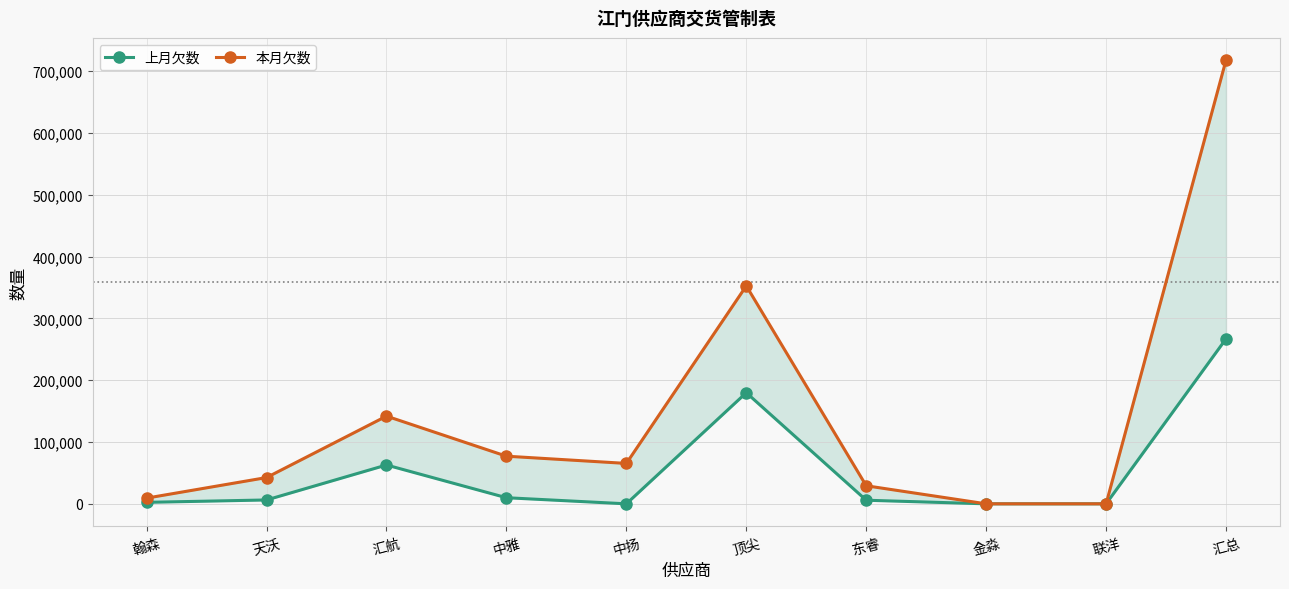

How many values in the 上月欠数 series exceed 6255?

4